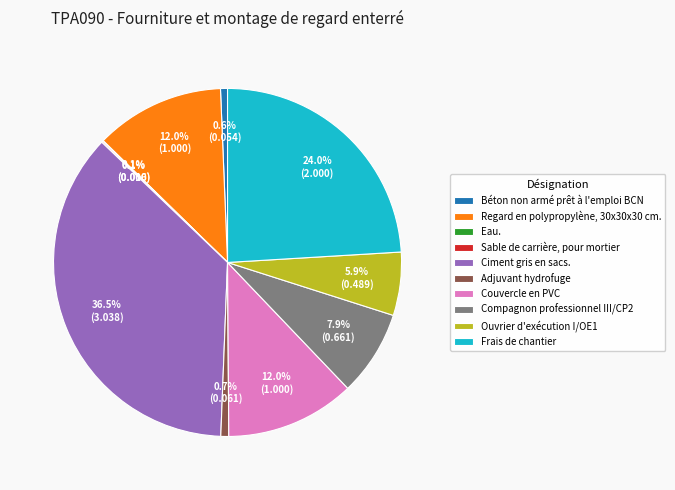

Which category has the biggest portion of the pie?

Ciment gris en sacs.